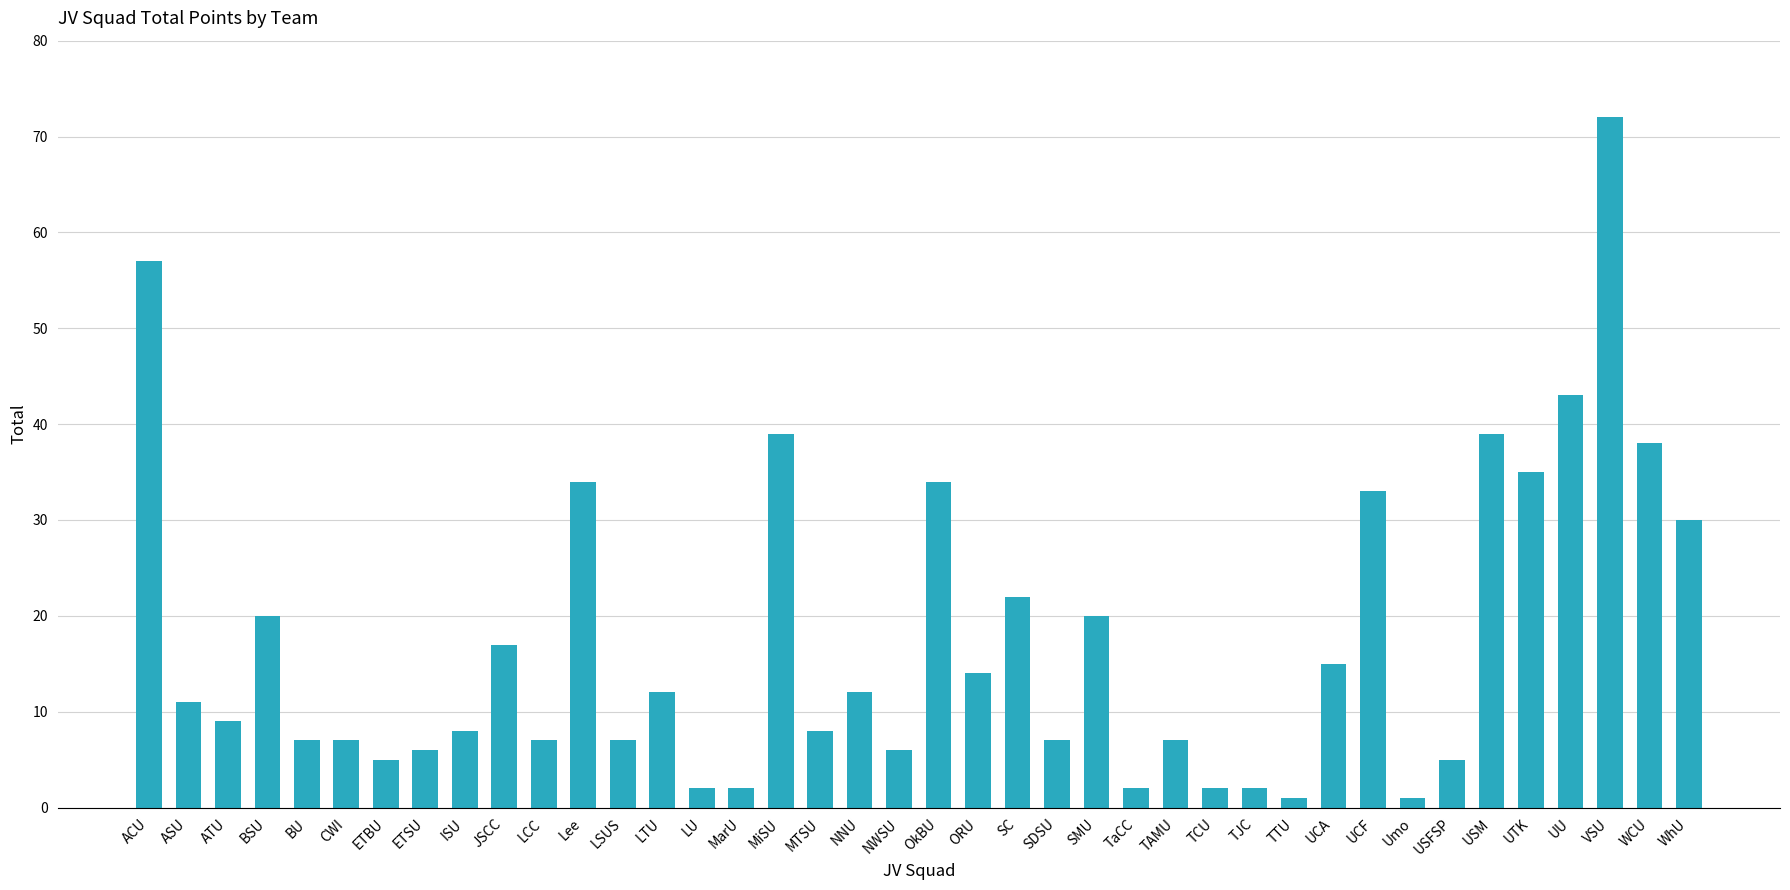

How many series are shown in this chart?

1